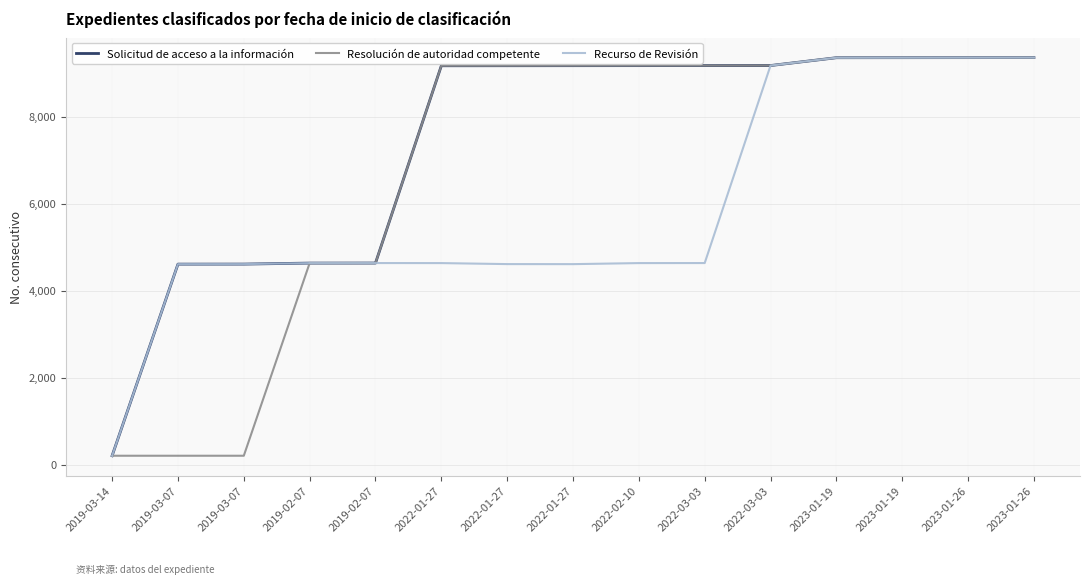

Rank the series at 2022-03-03 from highest to lowest value.

Solicitud de acceso a la información, Resolución de autoridad competente, Recurso de Revisión